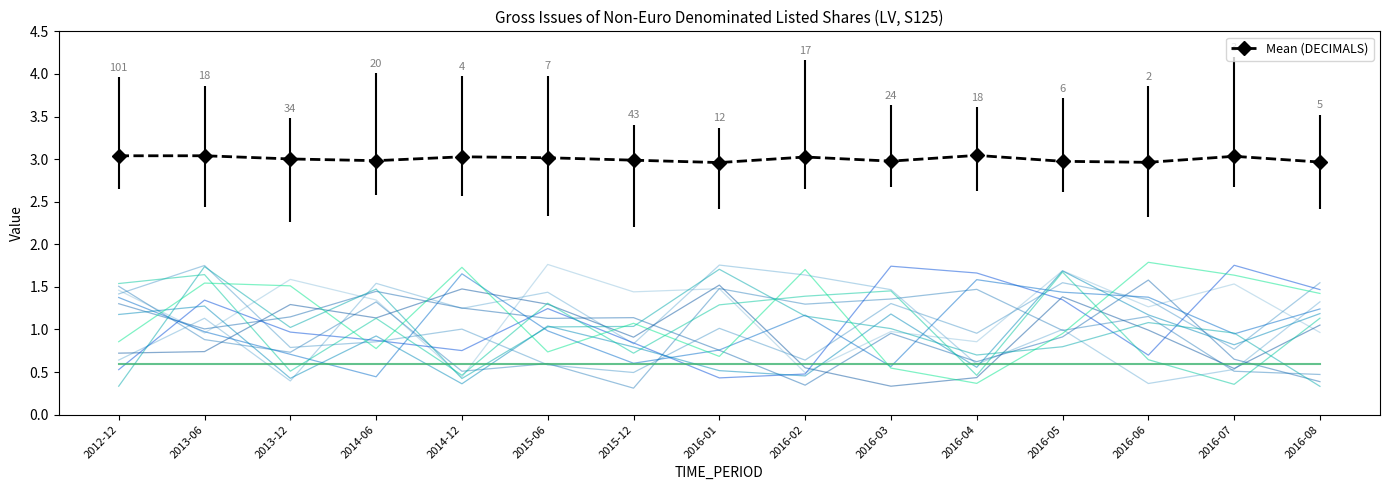

Rank the categories by DECIMALS value from highest to lowest.

2016-04, 2013-06, 2012-12, 2016-07, 2014-12, 2016-02, 2015-06, 2013-12, 2015-12, 2014-06, 2016-03, 2016-05, 2016-08, 2016-06, 2016-01